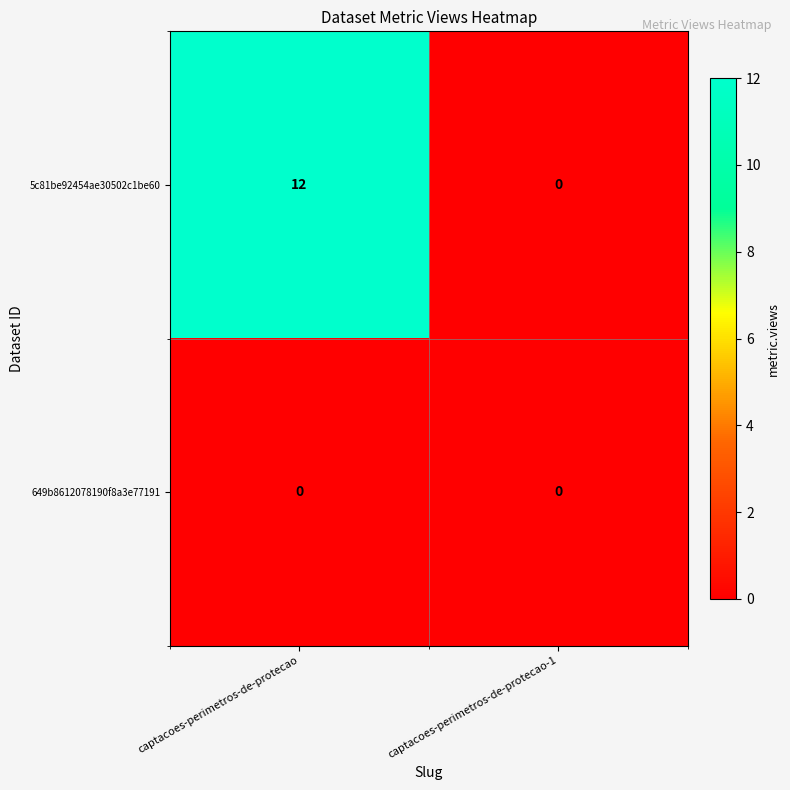

Rank the series by their average value, from lowest to highest.

649b8612078190f8a3e77191, 5c81be92454ae30502c1be60